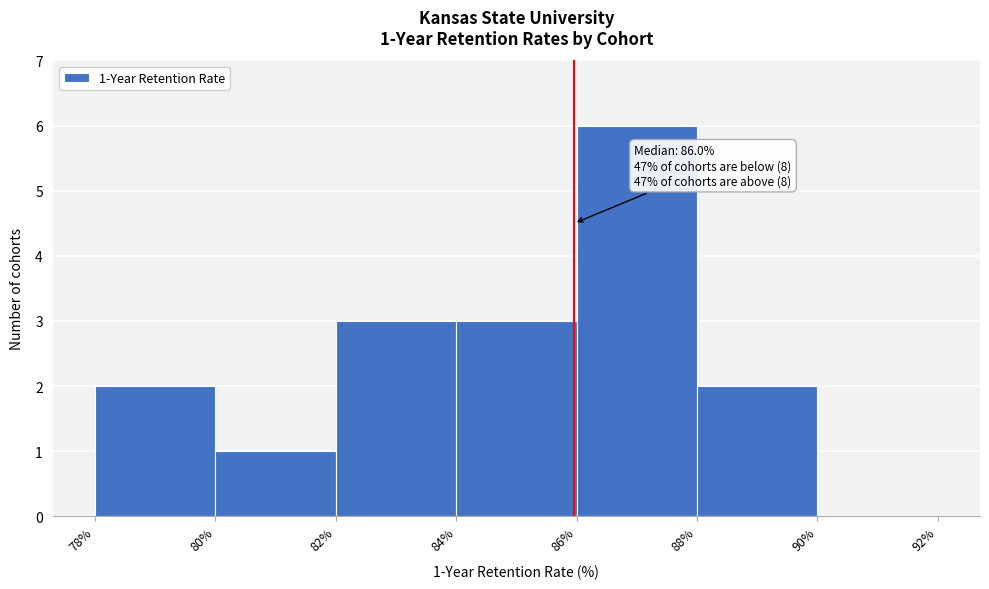

Over which range of the x-axis is the bar tallest?

86% to 88%